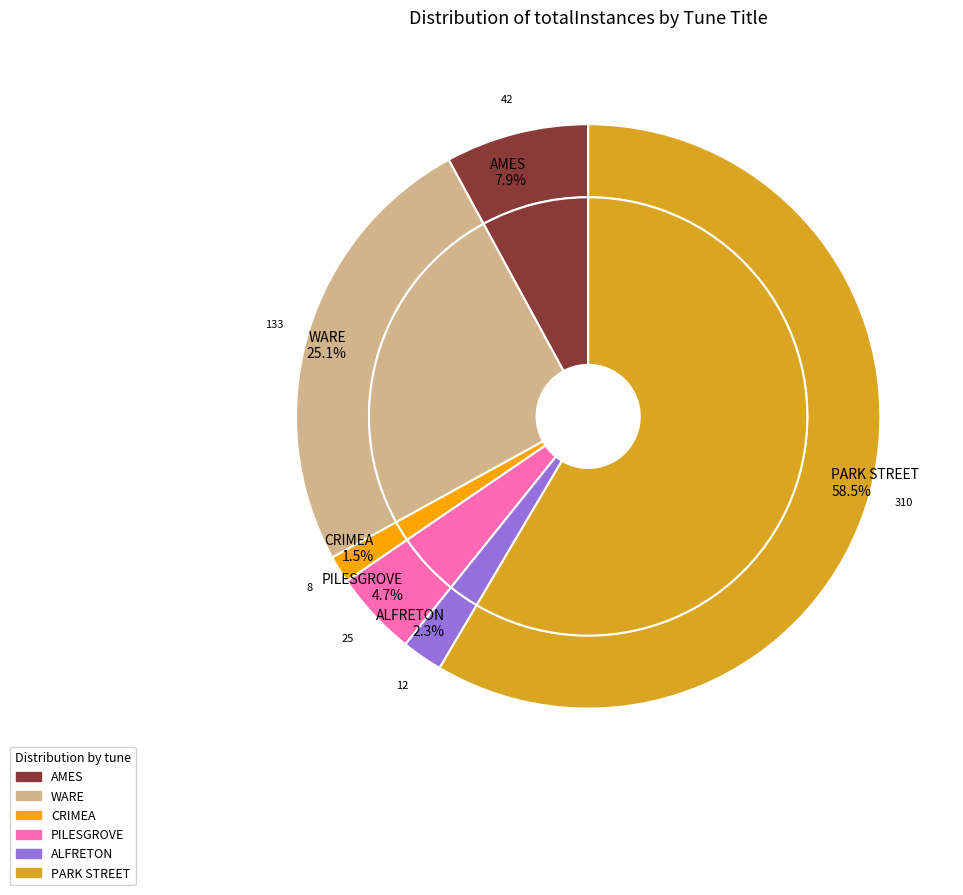

Does PARK STREET represent more than half of the total?

Yes